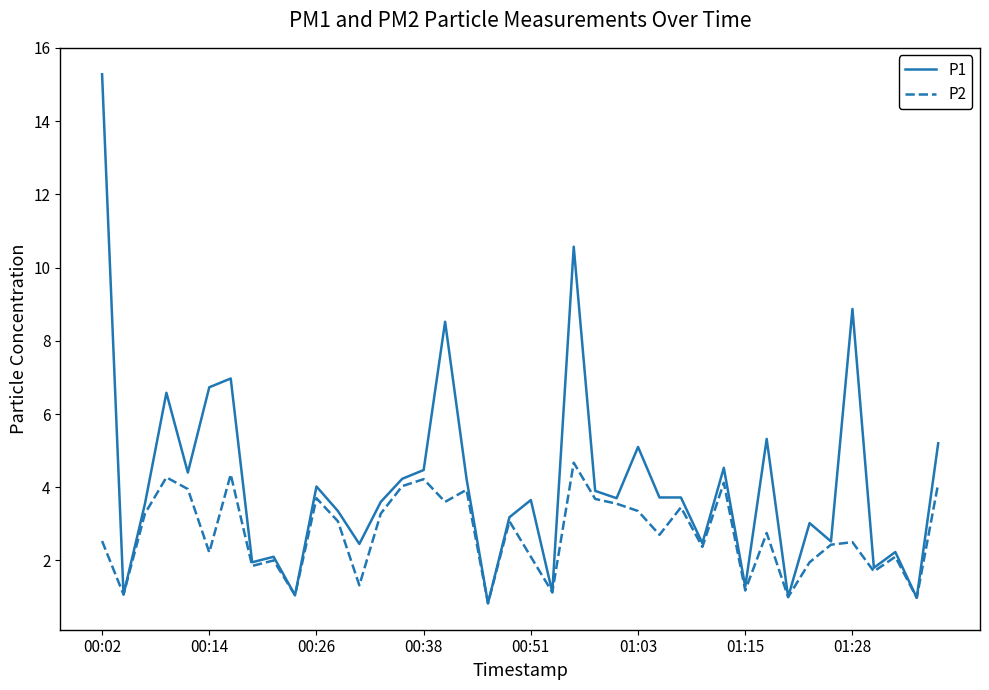

Rank the series by their maximum value, from highest to lowest.

P1, P2